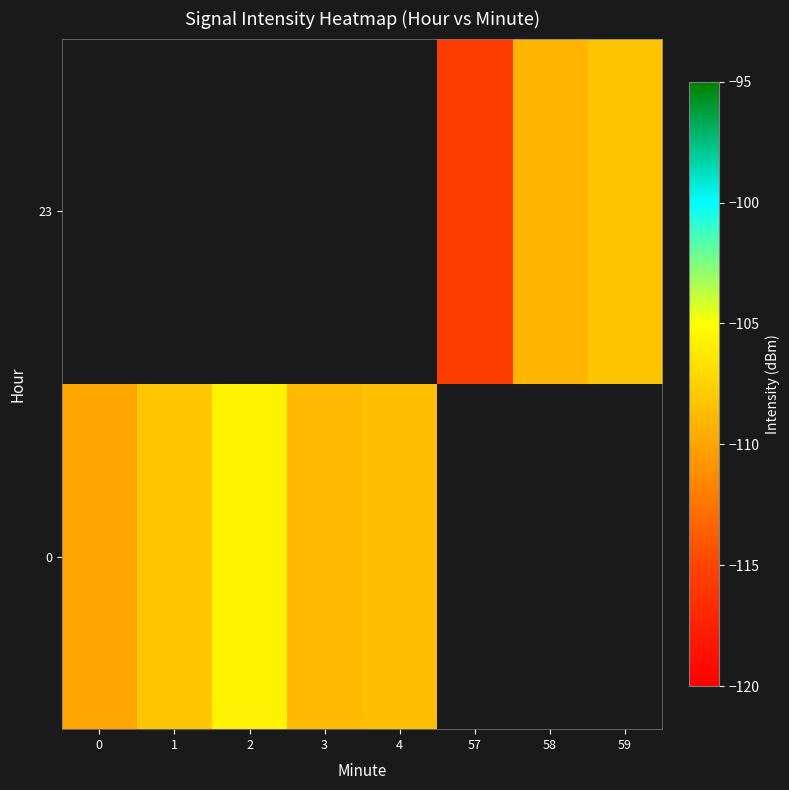

Which category has the highest value in the row_0 series?

2